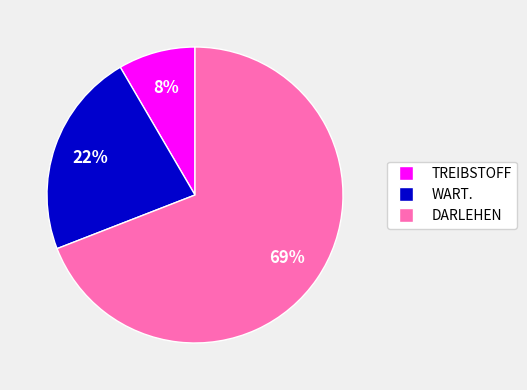

True or false: WART. accounts for 28% of the total.

False